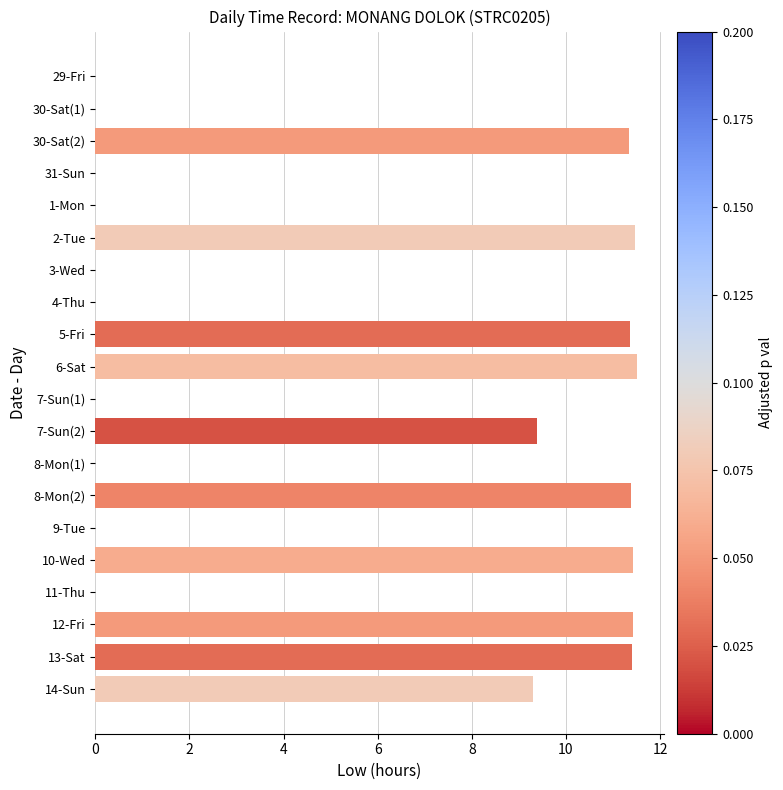

What is the greatest value displayed?

11.5